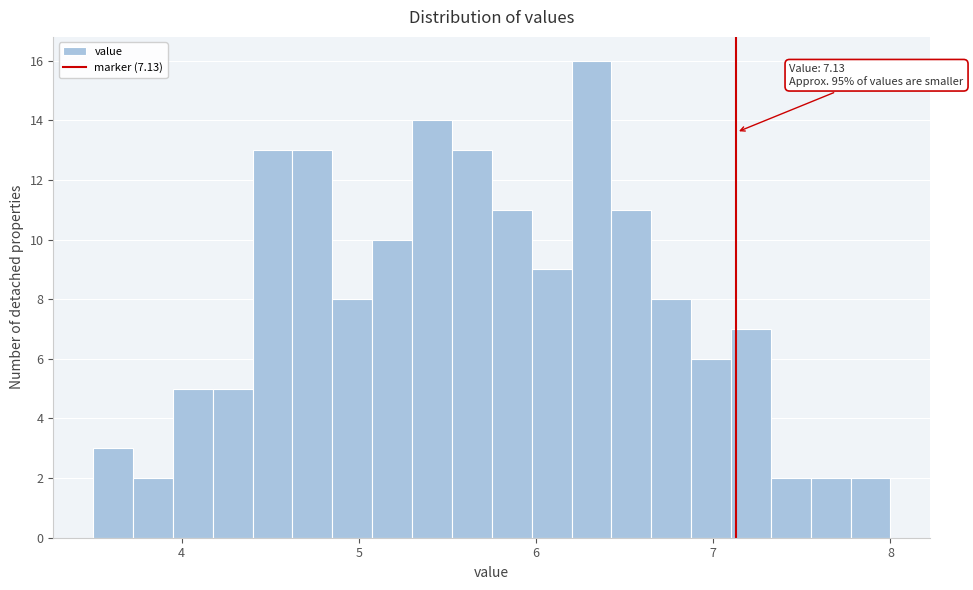

Read against the x-axis, roughly where is the centre of the tallest bar?

6.3